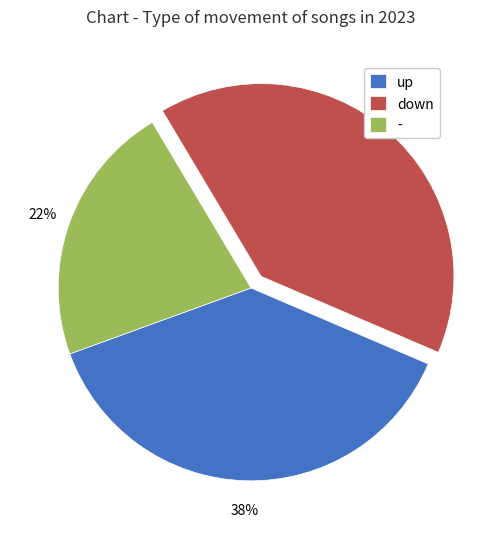

How many segments does this pie chart have?

3